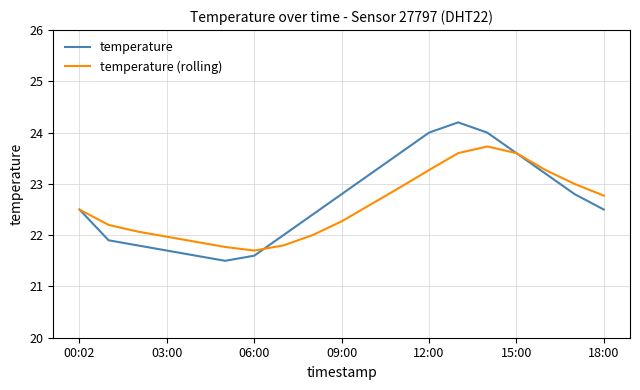

What is the minimum value for temperature (rolling)?

21.7